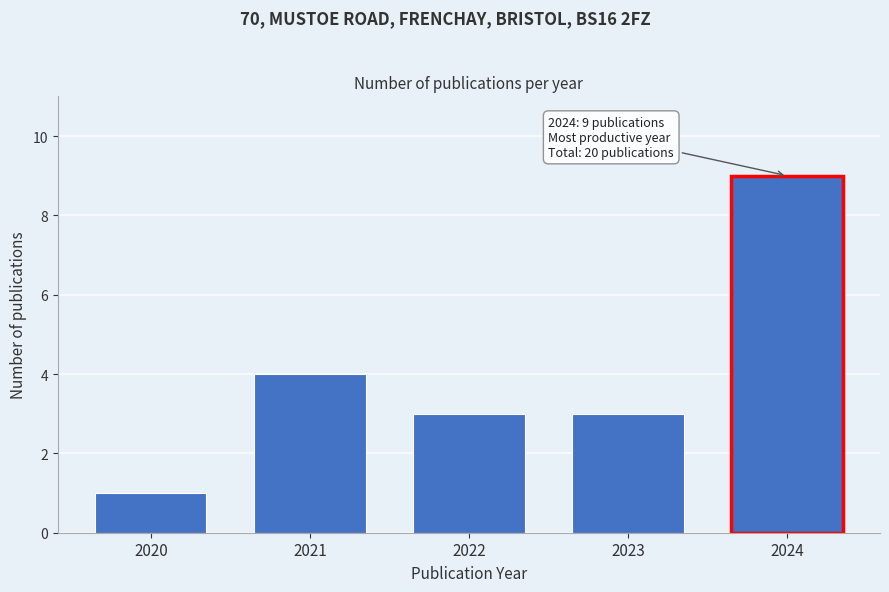

Reading left to right, transcribe all the data shown in this chart.

1	4	3	3	9